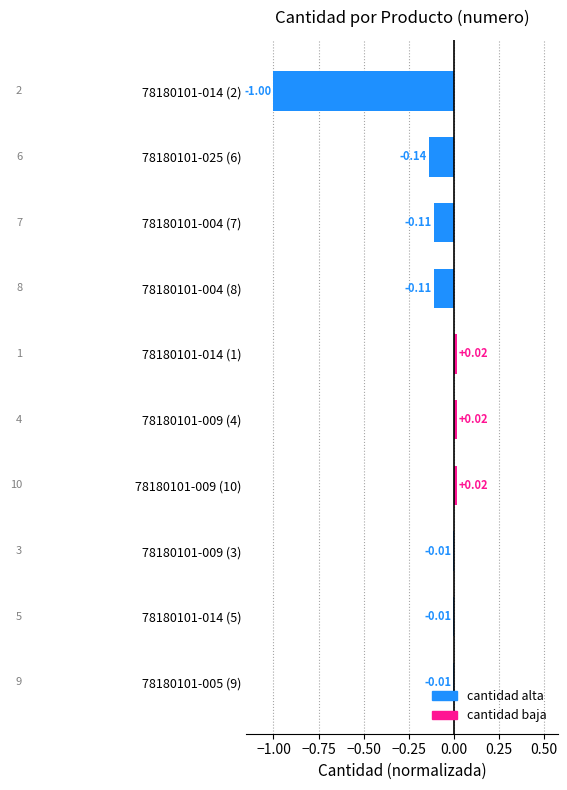

What is the sum of all values?

-1.3